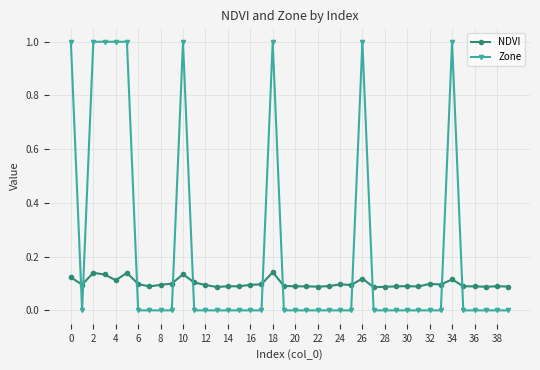

What is the greatest value displayed?

1.0